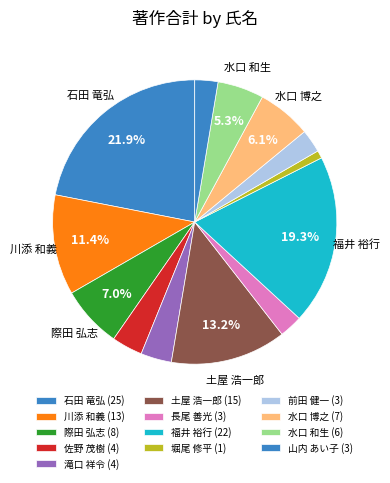

How many slices are in this pie chart?

13